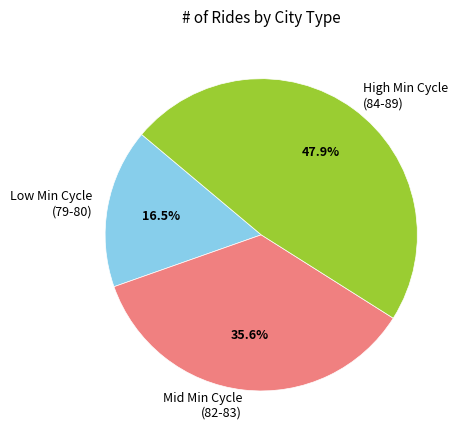

Which category has the biggest portion of the pie?

High Min Cycle (84-89)